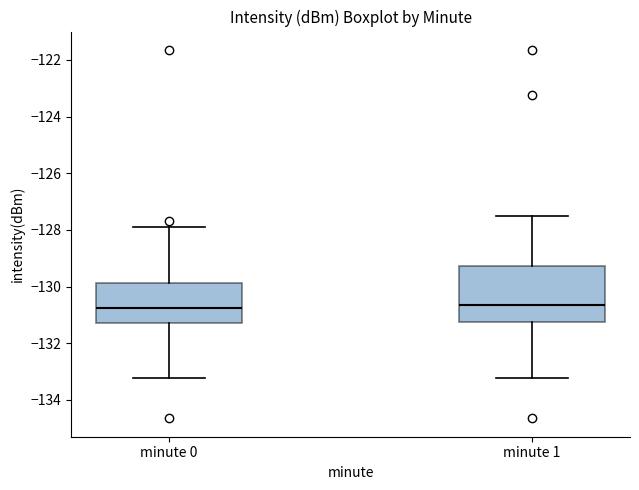

Reading left to right, transcribe this box plot: for each box, give where its median line is, the range the box spans, and where its two whiskers end, as read against the y-axis. The values are not printed on the chart, so give them approximately, as read against the axis.

minute 0: median -130.8, box -131.2 to -129.8, whiskers -133.2 to -127.8
minute 1: median -130.6, box -131.2 to -129.2, whiskers -133.2 to -127.4